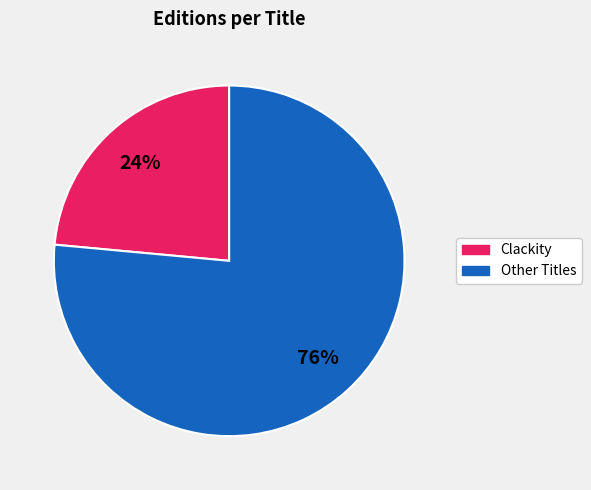

To the nearest percent, what is the average slice percentage?

50%